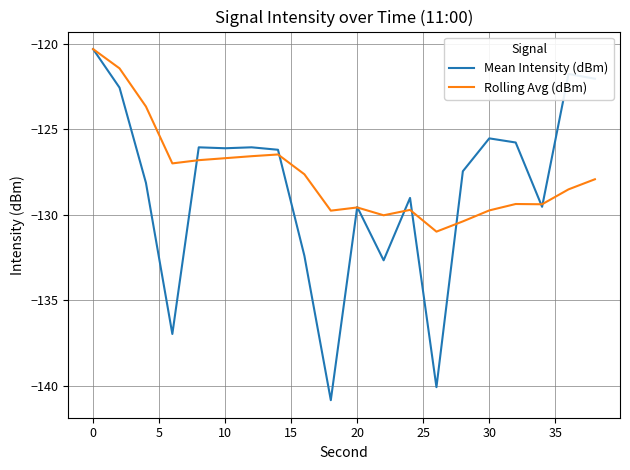

Which series has the widest spread of values?

Mean Intensity (dBm)